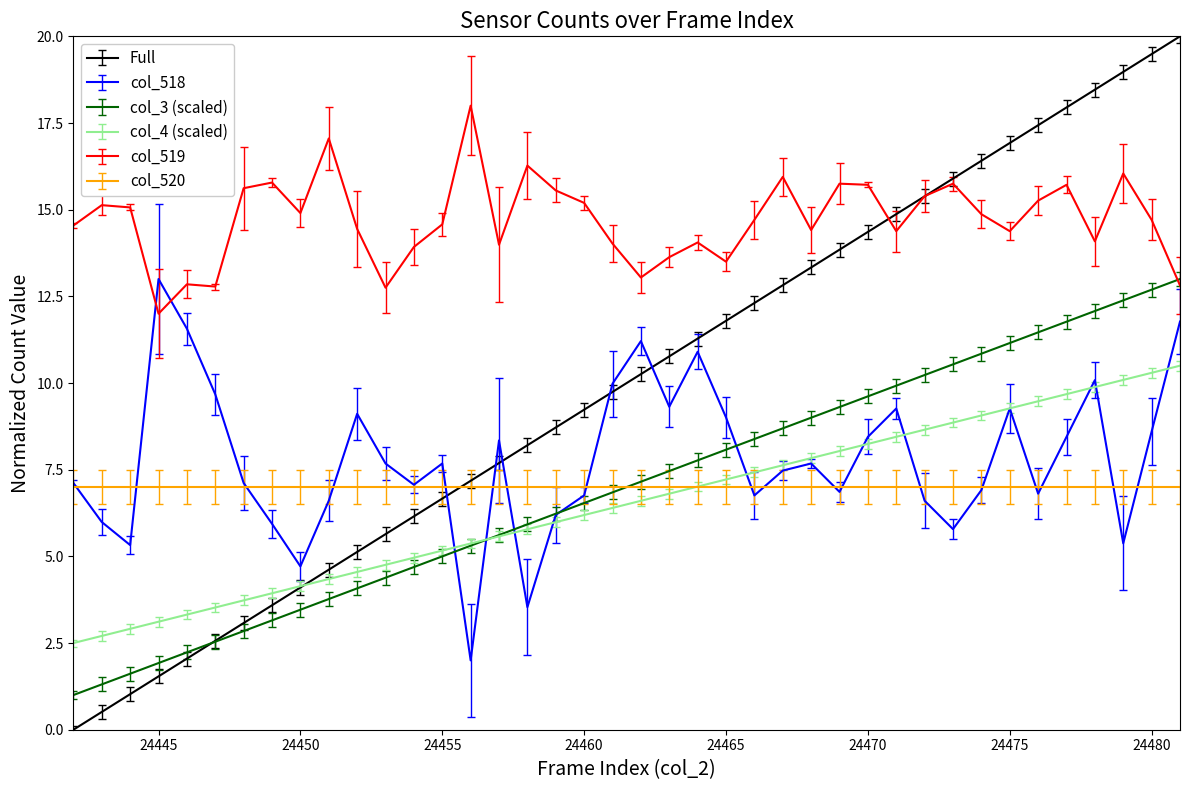

How many lines are shown in the chart?

6